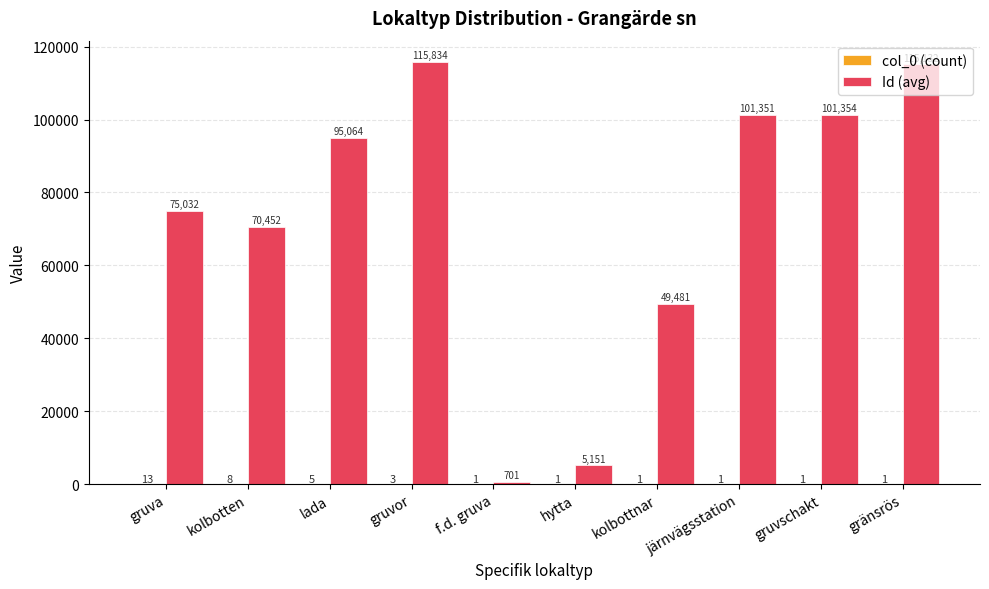

What is the greatest value displayed?

115834.7